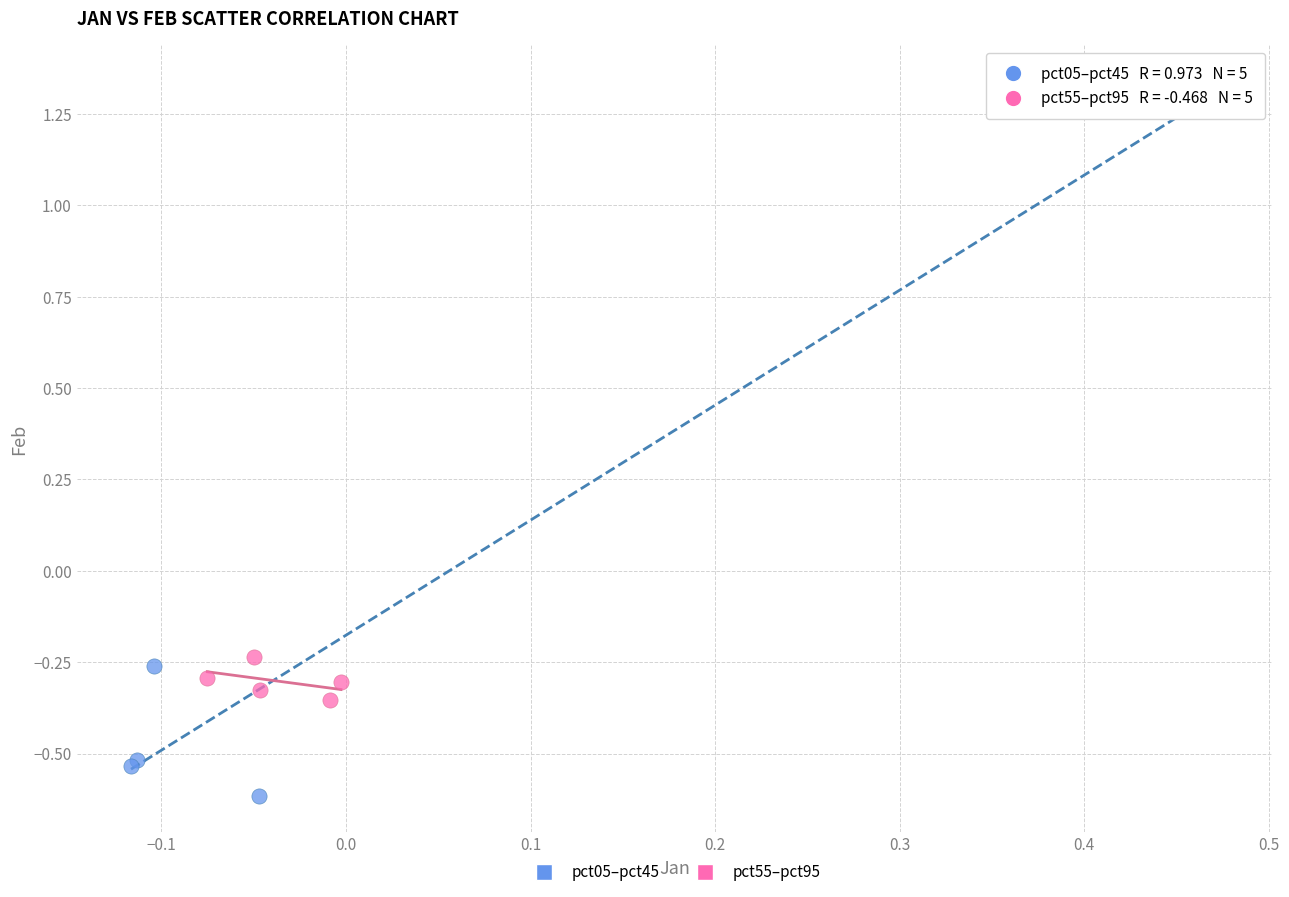

Which series contains the highest Y value?

pct05–pct45